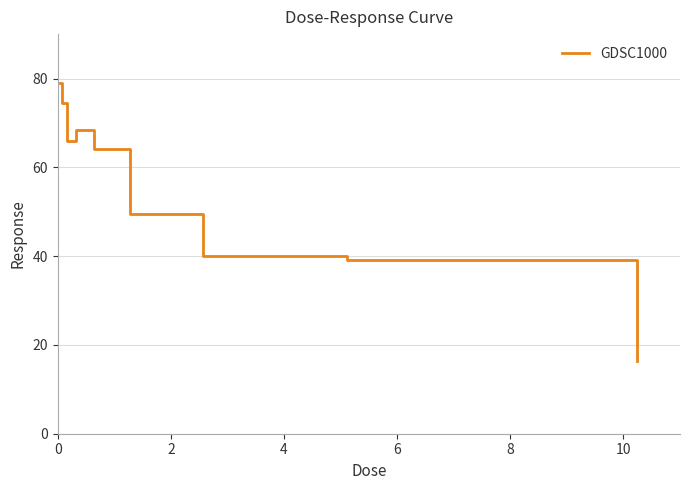

What is the smallest value displayed?

16.4